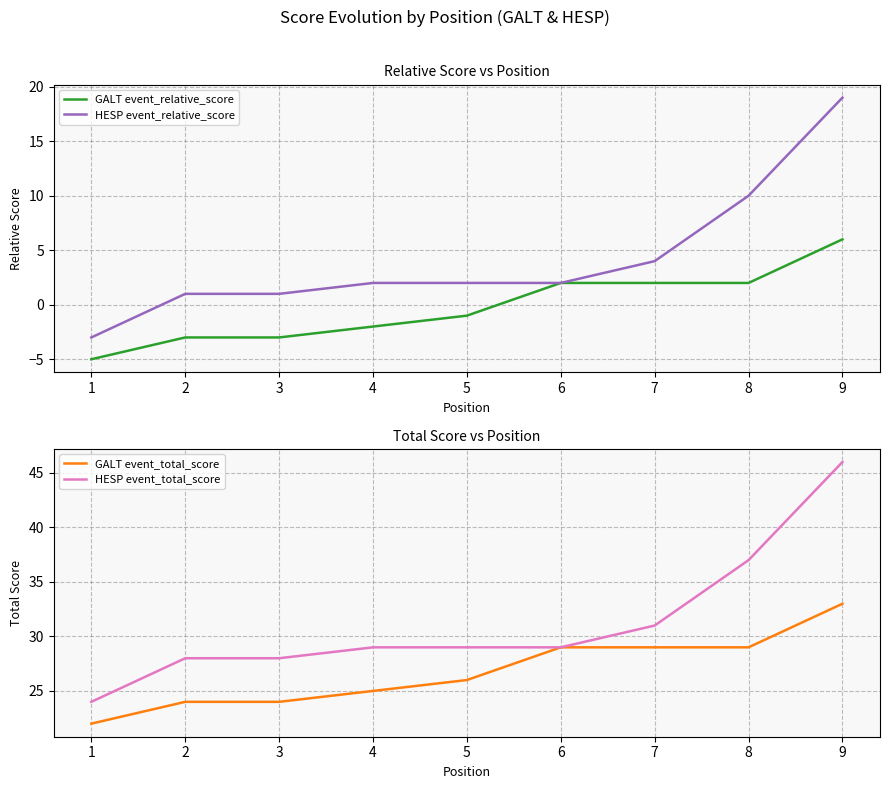

At which label does HESP event_total_score first exceed 29?

7